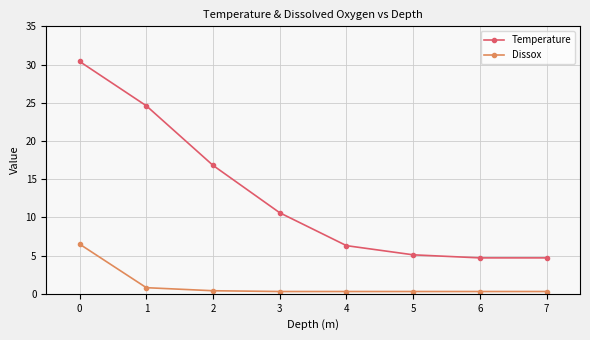

What is the difference between the Dissox values at 0 and 1?

5.7